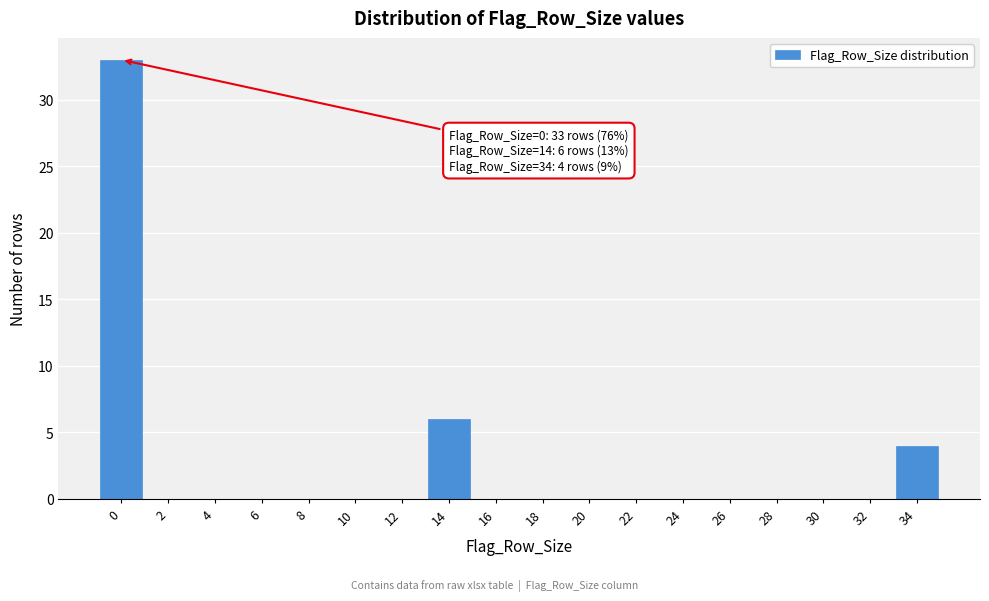

Reading right to left, extract all data points from this chart.

34=4	32=0	30=0	28=0	26=0	24=0	22=0	20=0	18=0	16=0	14=6	12=0	10=0	8=0	6=0	4=0	2=0	0=33